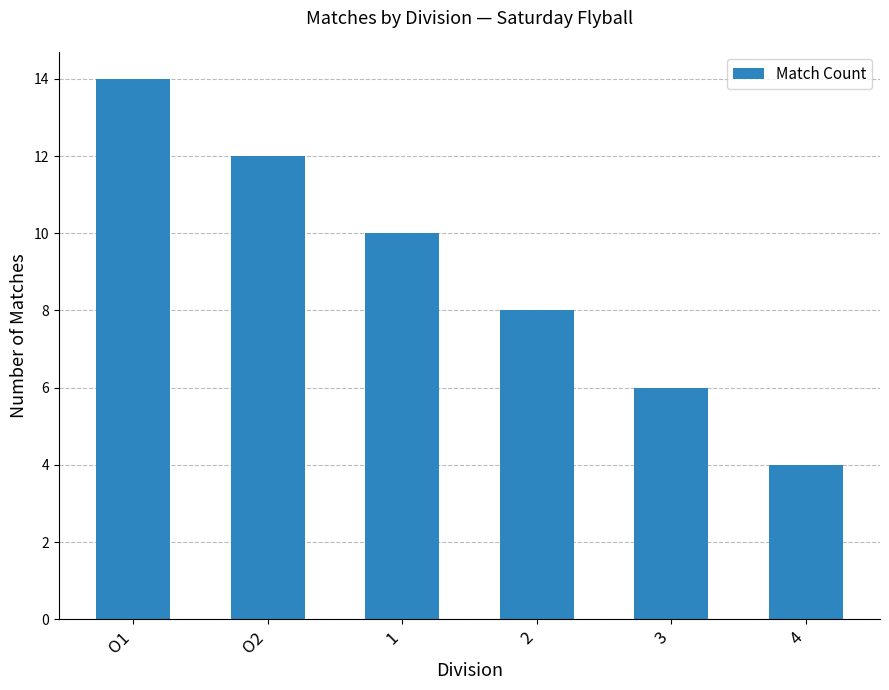

The value at O1 is 14. True or false?

True